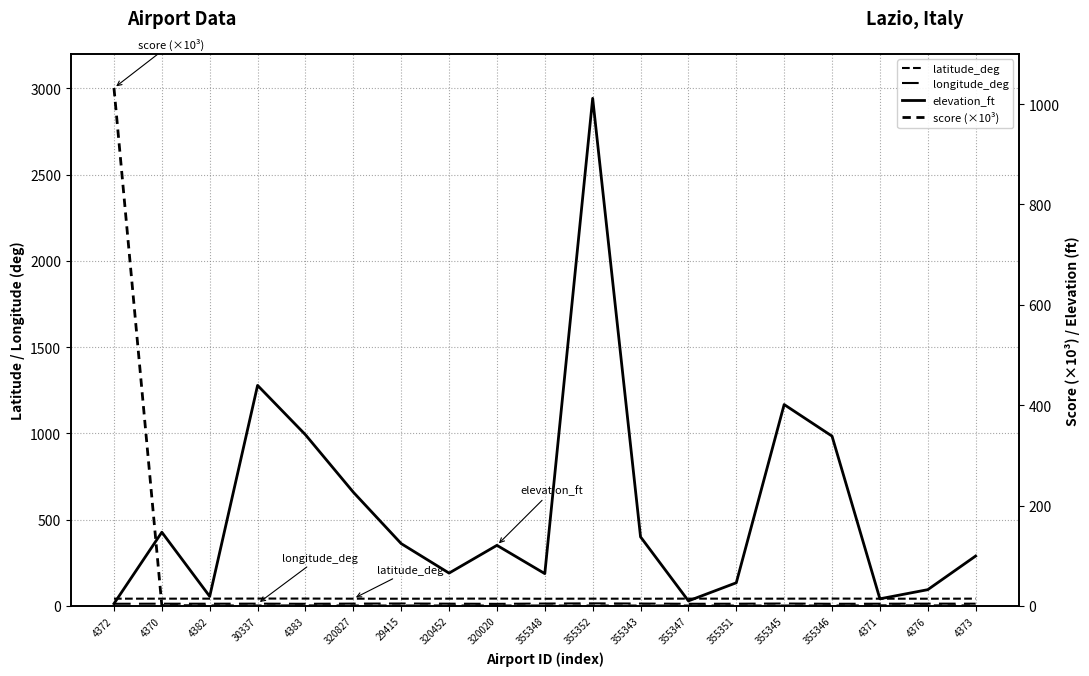

True or false: longitude_deg and elevation_ft cross at least once.

False